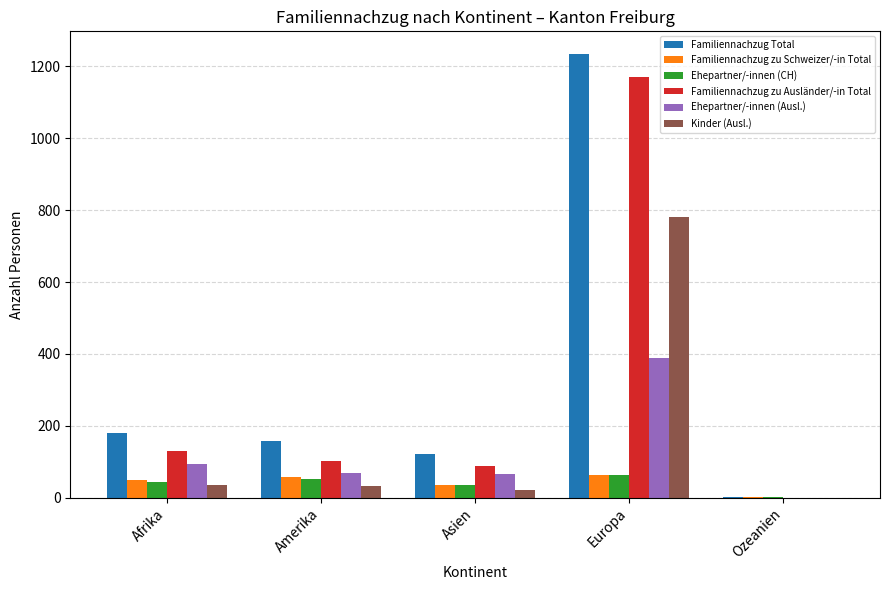

What is the average value of the Ehepartner/-innen (Ausl.) series?

123